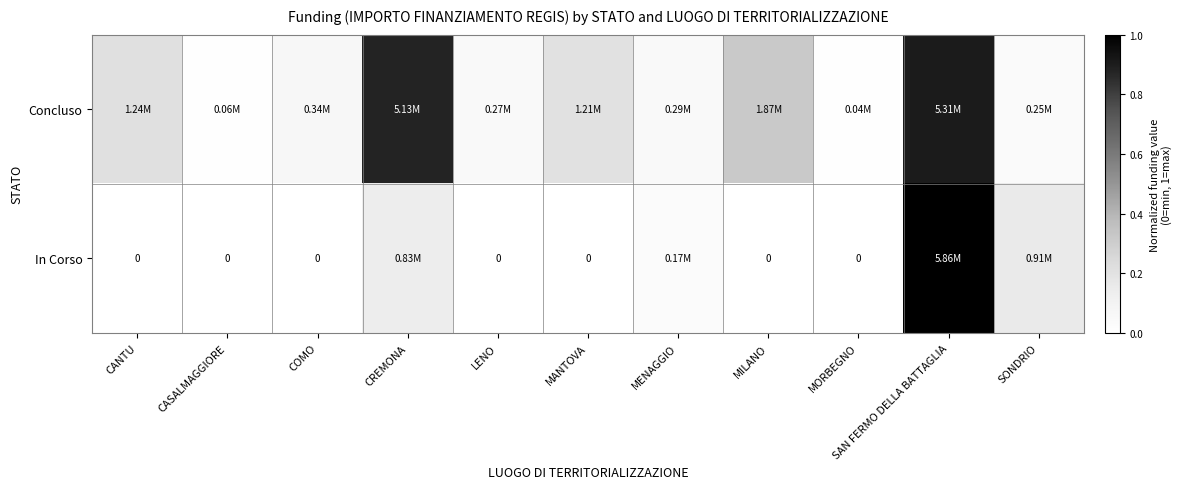

At how many categories does at least one series exceed 0?

11